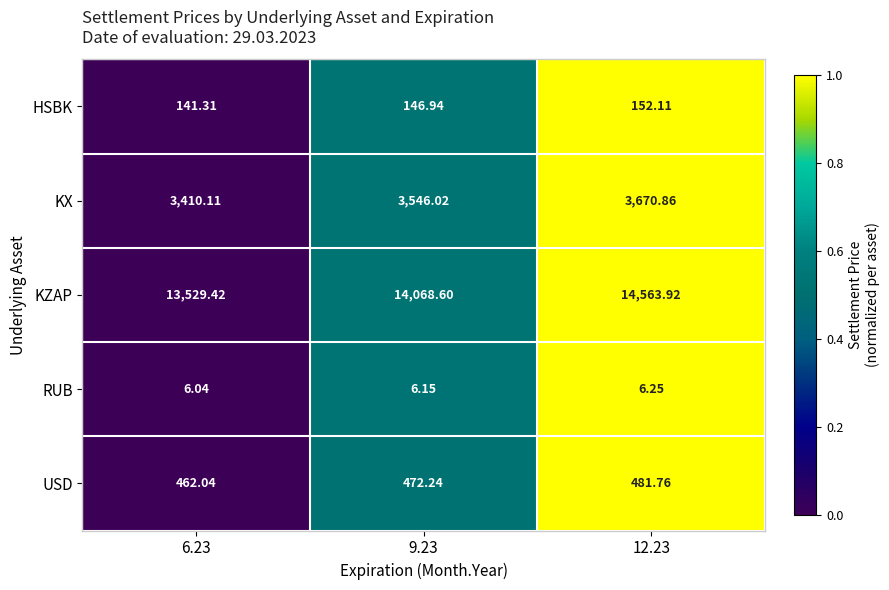

List the series in order of their peak value, highest first.

KZAP, KX, USD, HSBK, RUB